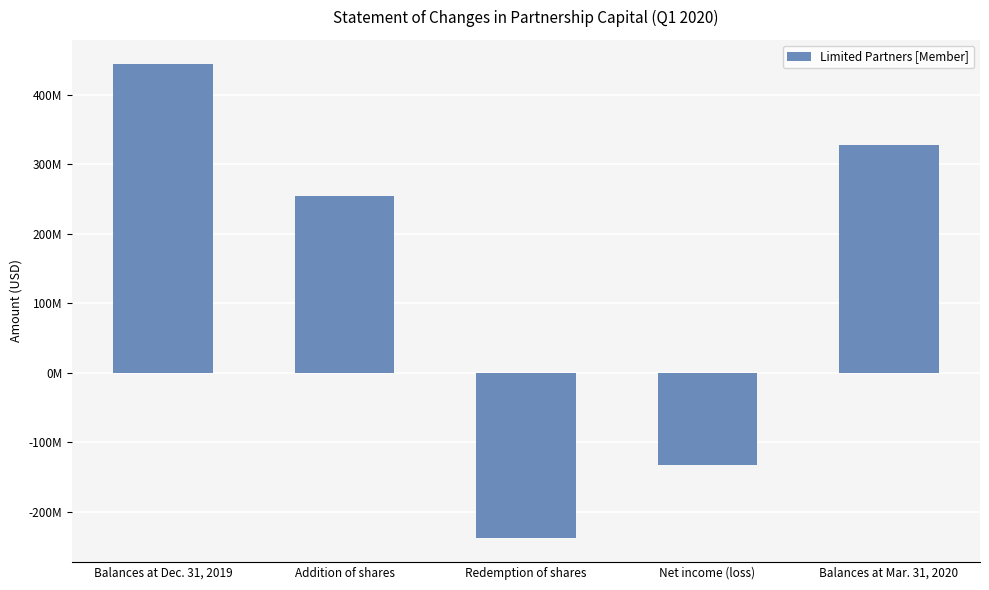

Reading right to left, extract all data points from this chart.

Balances at Mar. 31, 2020=327914952	Net income (loss)=-132888937	Redemption of shares=-238506716	Addition of shares=254737351	Balances at Dec. 31, 2019=444573254